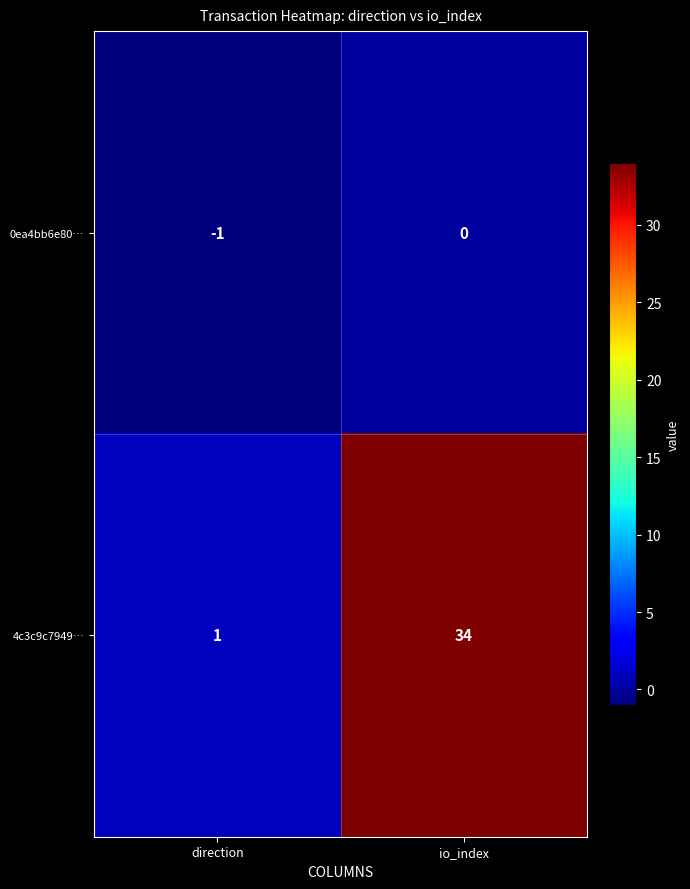

The value of 4c3c9c7949… at io_index is 23. True or false?

False